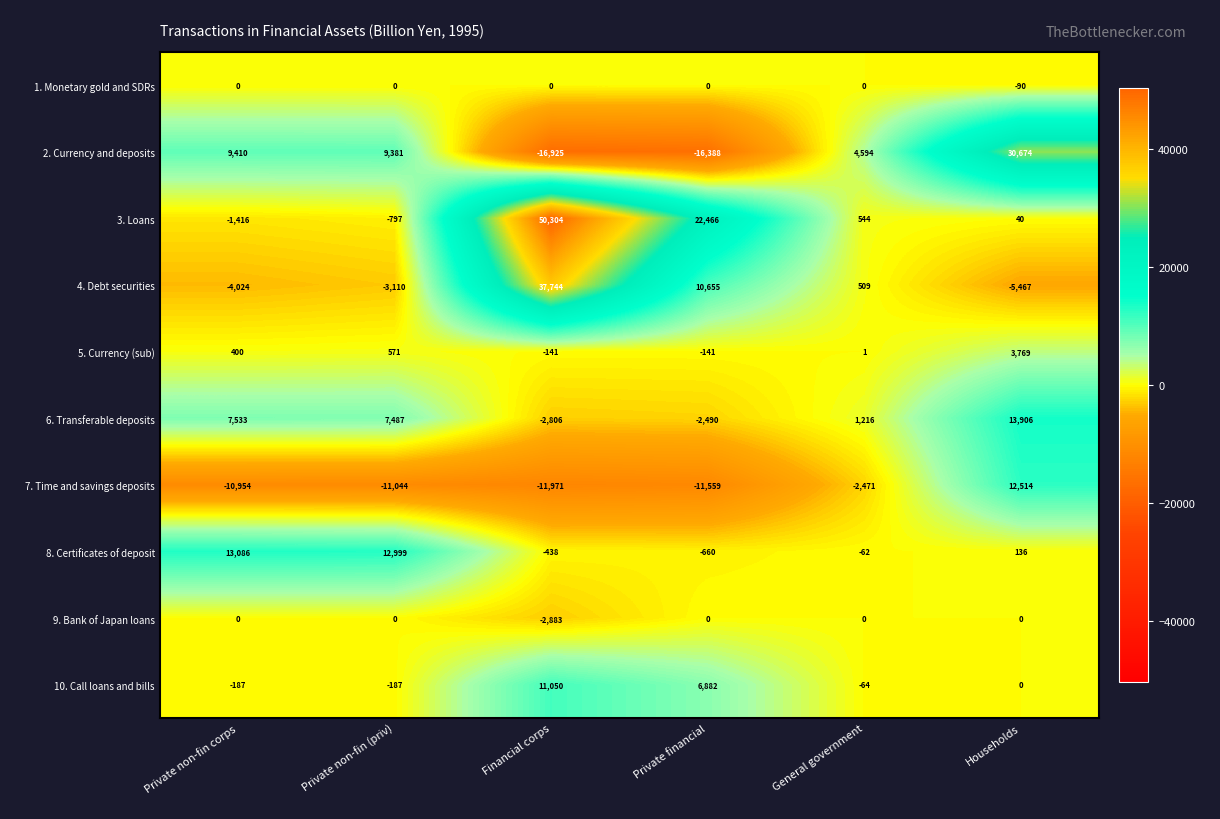

Which category has the highest value across all series?

Financial corps